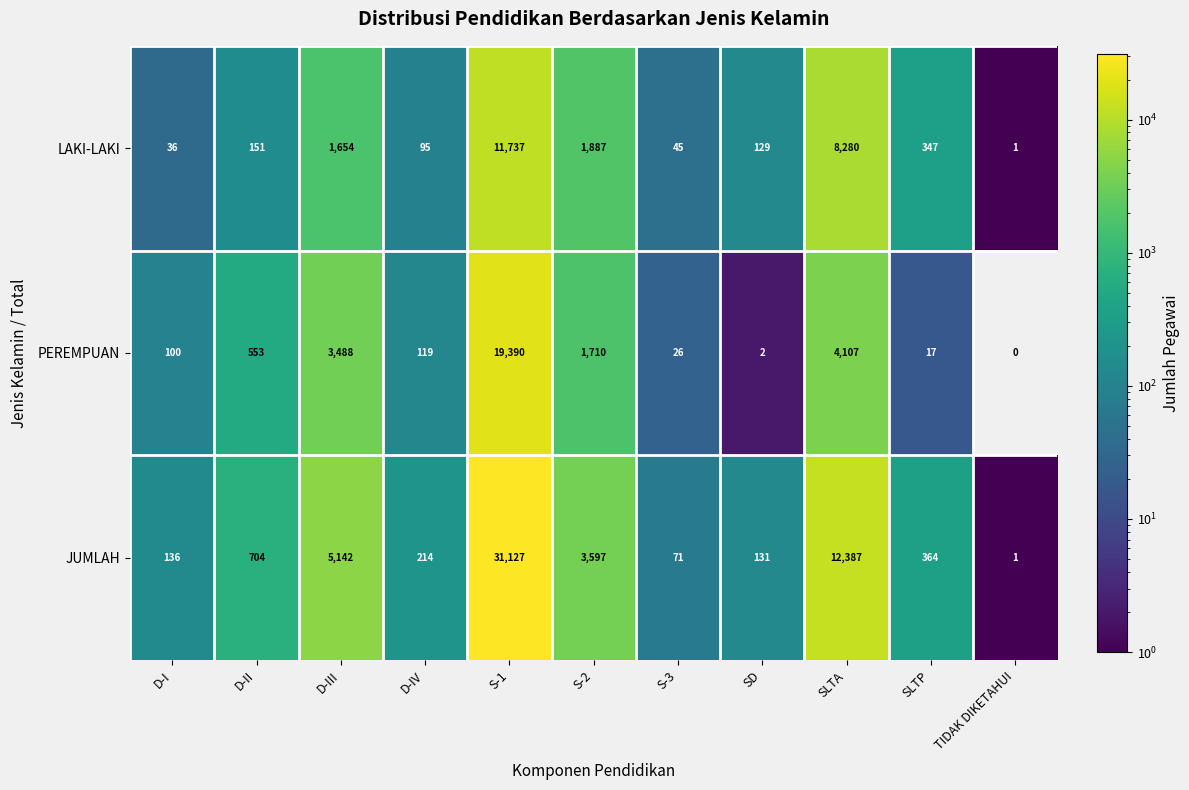

Where does the JUMLAH series first go above 364?

D-II